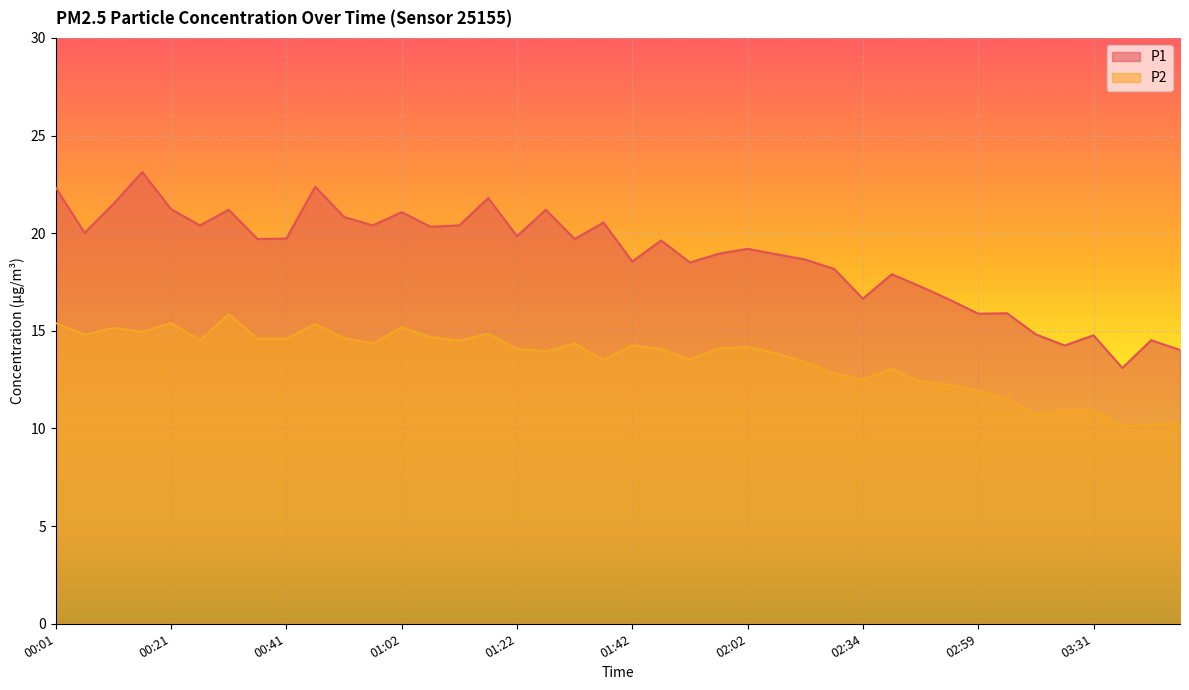

What position from the right is 01:37?

21